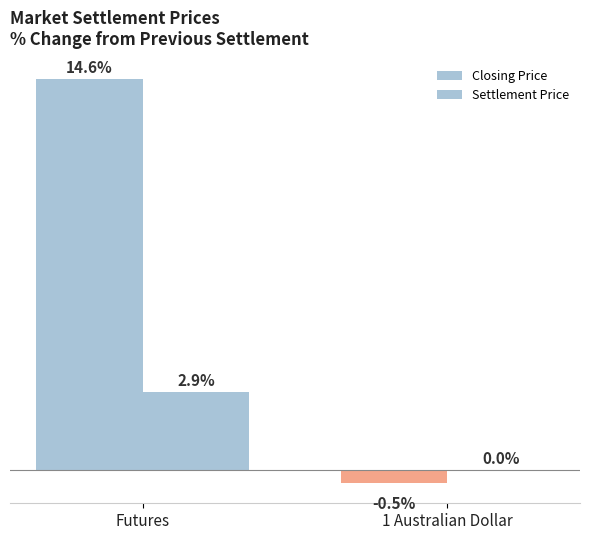

Are the bars horizontal?

No